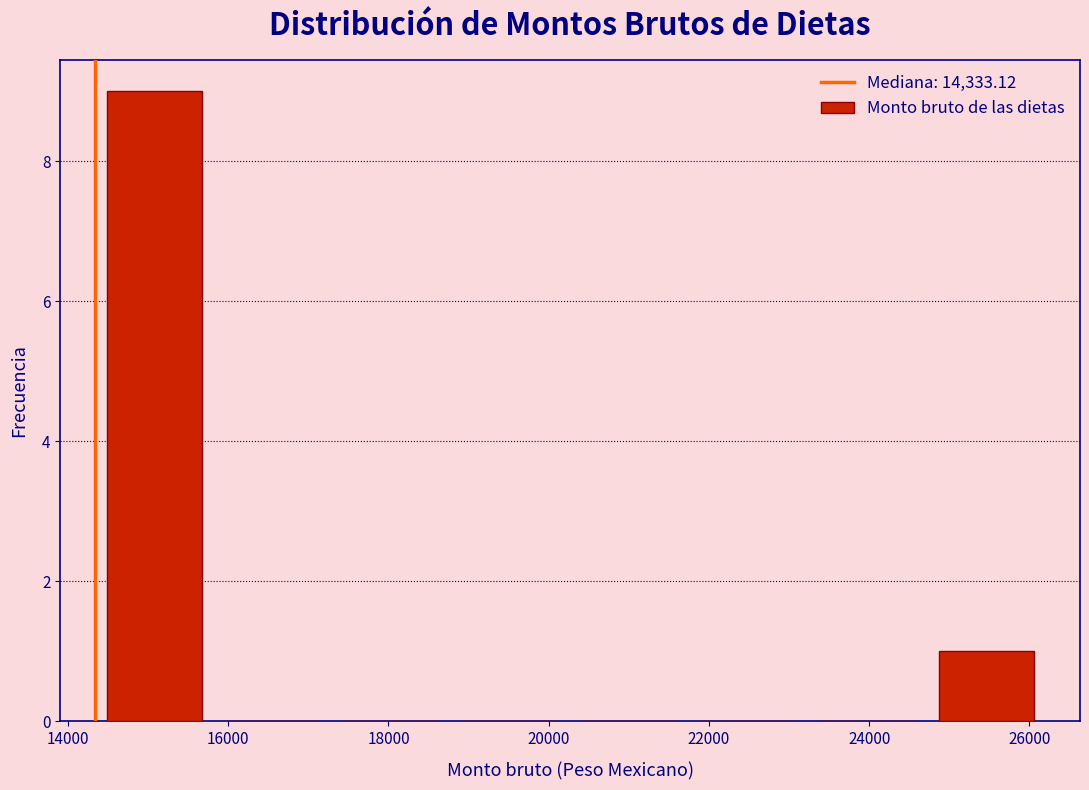

How tall is the bar that spans 14400 to 15800 on the x-axis? Neither the bar edges nor the heights are printed on the chart, so give them approximately, as read against the axes.

9